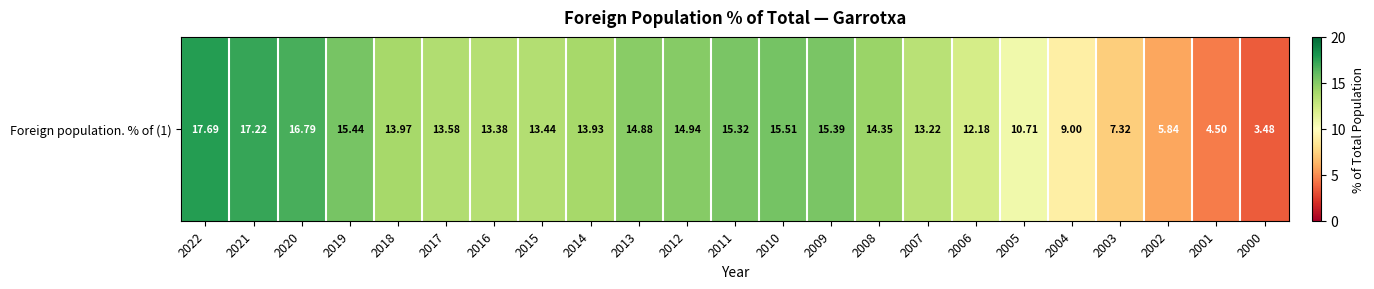

Reading left to right, transcribe all the data shown in this chart.

2022=17.7	2021=17.2	2020=16.8	2019=15.4	2018=14.0	2017=13.6	2016=13.4	2015=13.4	2014=13.9	2013=14.9	2012=14.9	2011=15.3	2010=15.5	2009=15.4	2008=14.3	2007=13.2	2006=12.2	2005=10.7	2004=9.0	2003=7.3	2002=5.8	2001=4.5	2000=3.5